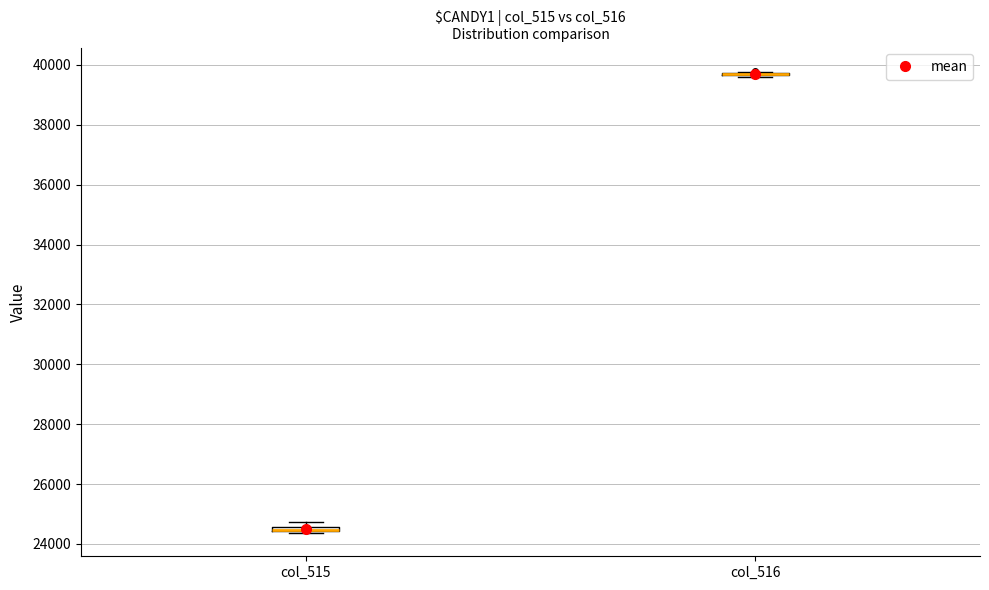

Where is the lower edge of the box for col_515 on the y-axis? The values are not printed on the chart, so give them approximately, as read against the axis.

24400